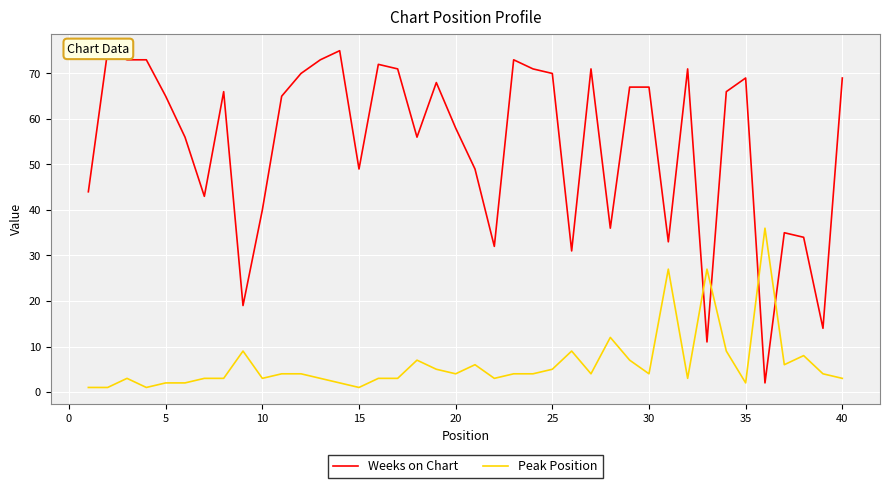

What is the value of the Peak Position point at the 32nd from the left?

3